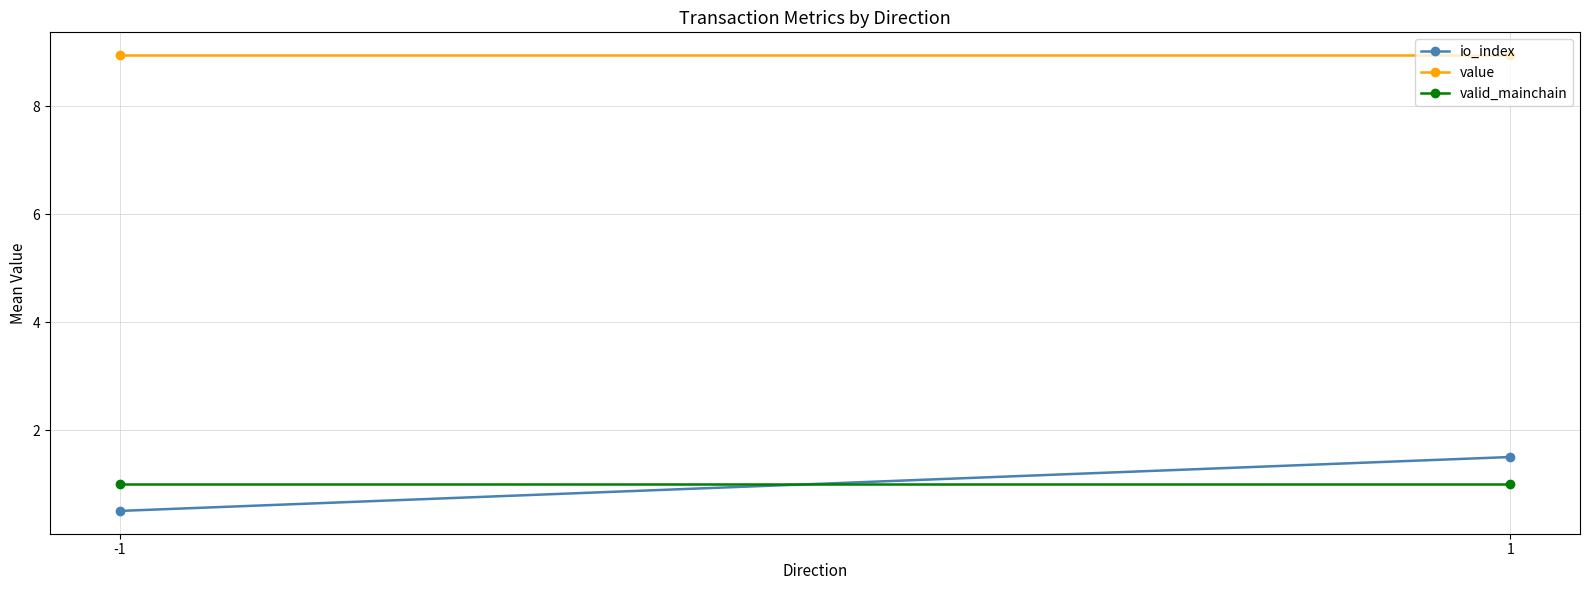

How many categories are shown in the chart?

2